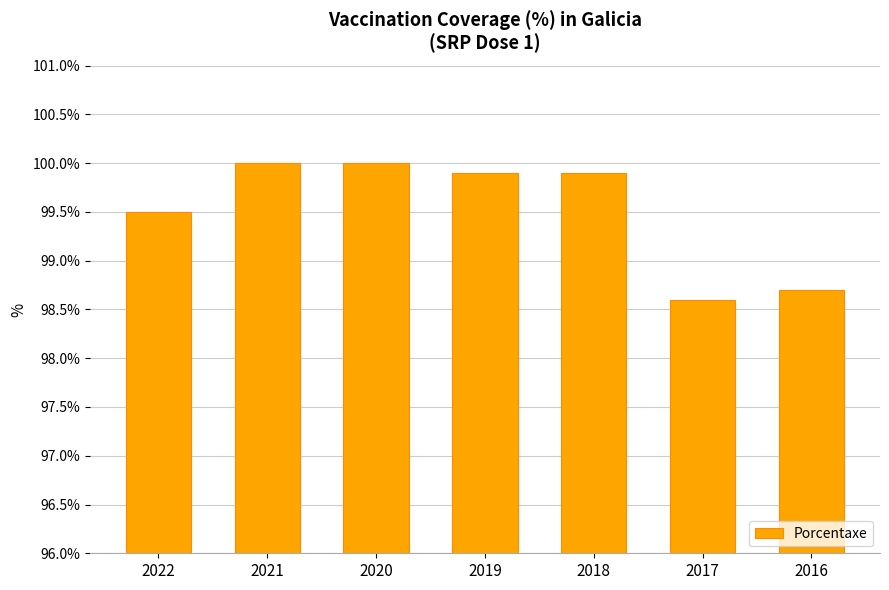

Reading left to right, extract all data points from this chart.

99.5	100.0	100.0	99.9	99.9	98.6	98.7